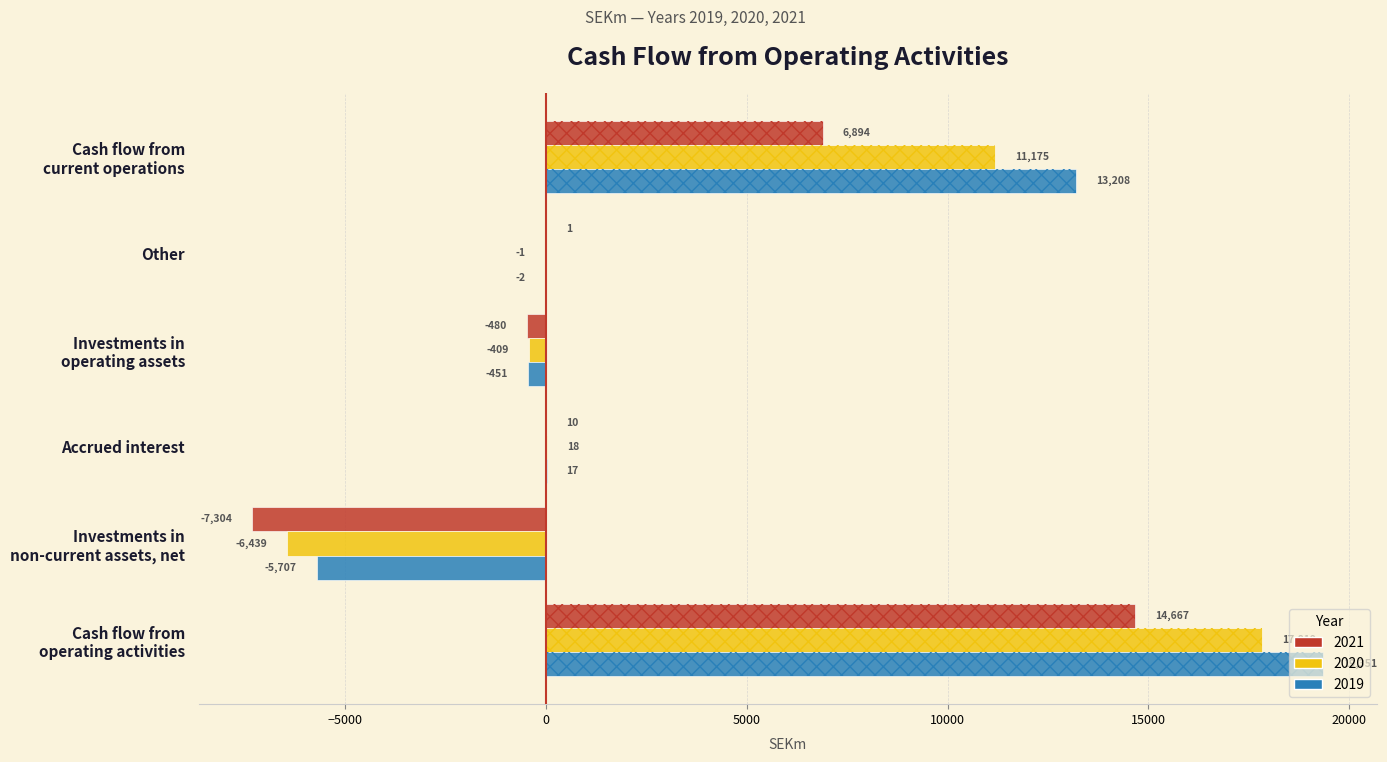

What is the sum of the 2019 values at Cash flow from
current operations and Accrued interest?

13225